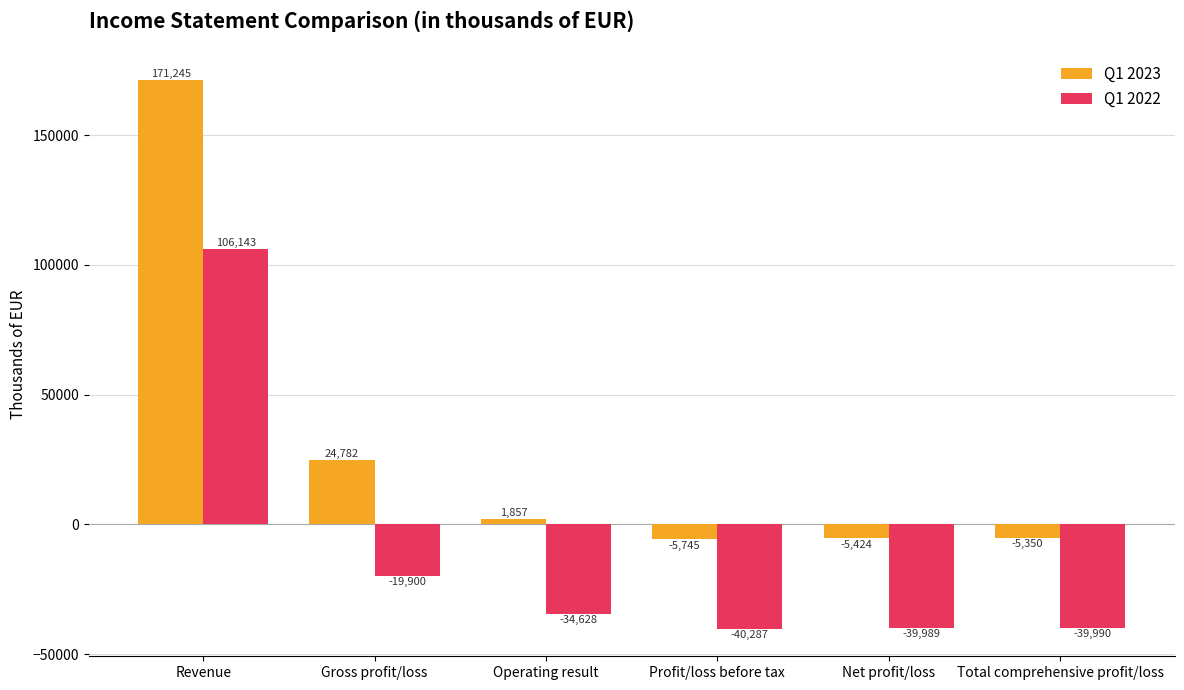

How many values in Q1 2022 are below zero?

5